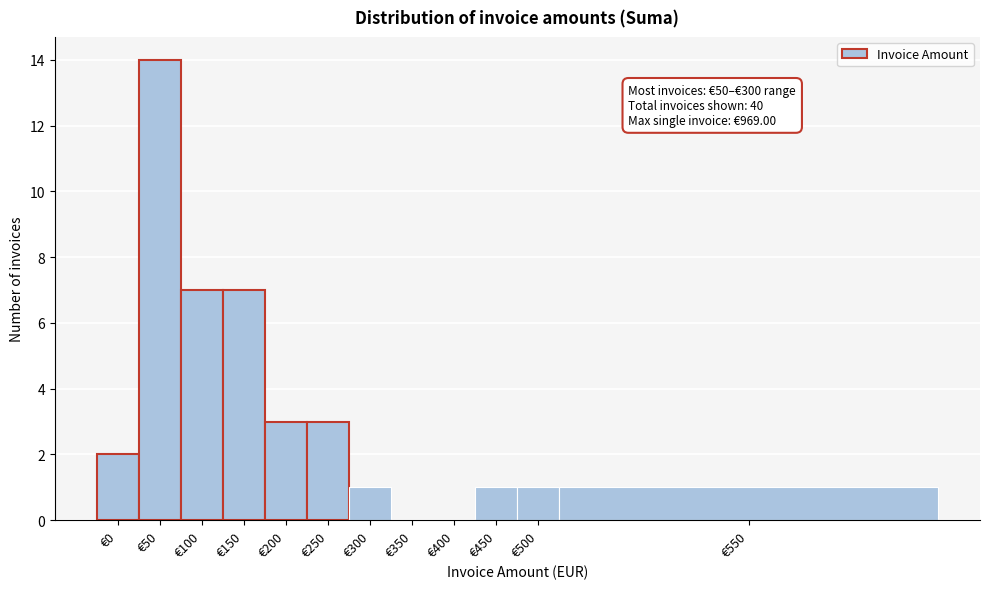

Reading left to right, transcribe all the data shown in this chart.

€0=2	€50=14	€100=7	€150=7	€200=3	€250=3	€300=1	€350=0	€400=0	€450=1	€500=1	€550=1